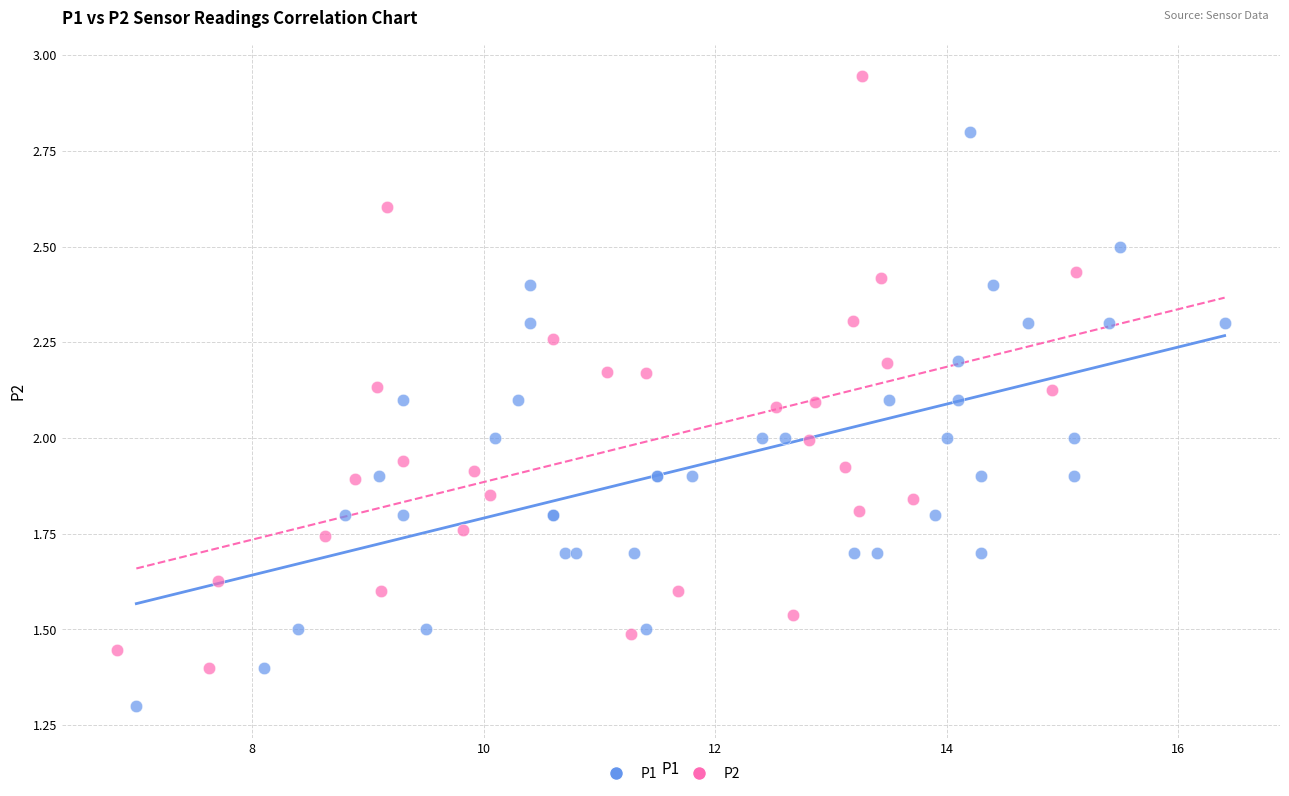

Which series reaches the minimum Y coordinate?

P1